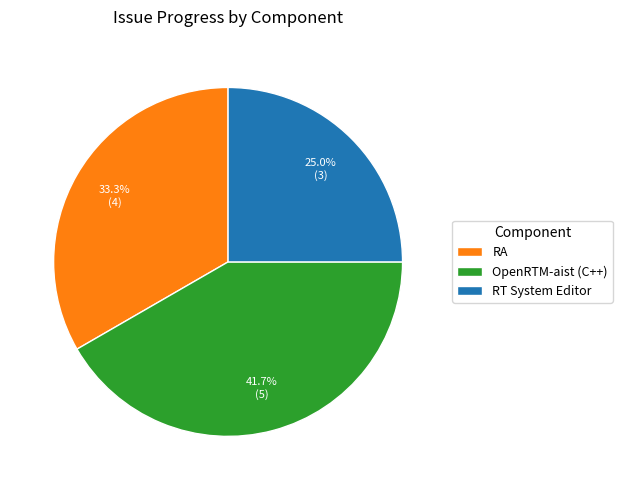

Approximately how many times larger is the value at OpenRTM-aist (C++) compared to RT System Editor?

1.7